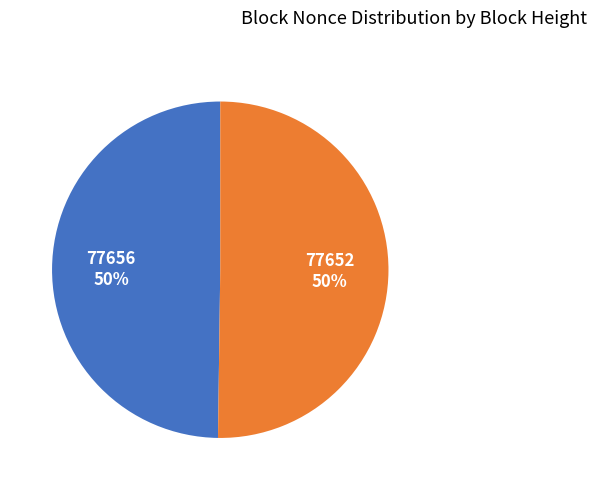

What is the ratio of the value at 77656 to the value at 77652?

1.0